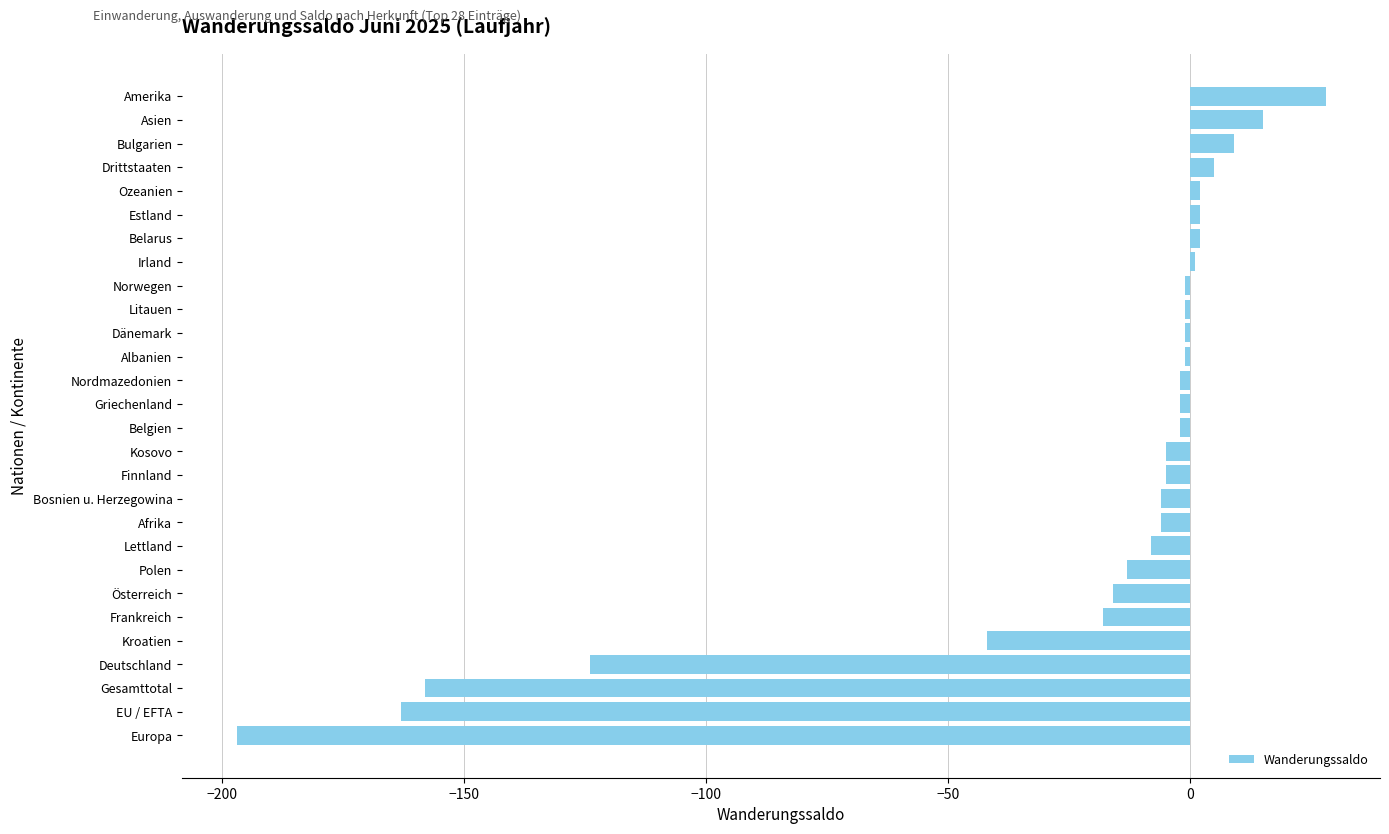

How many bars are there in total?

28